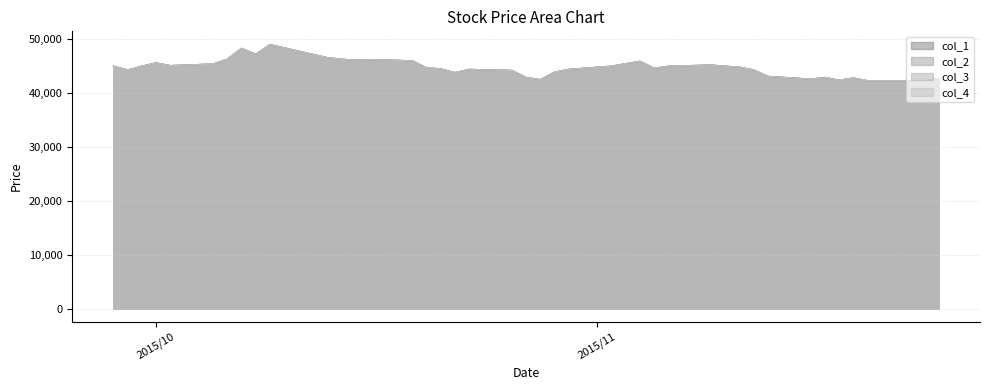

List the labels in order of col_3 value, largest first.

2015/10/09, 2015/10/07, 2015/10/08, 2015/10/13, 2015/10/06, 2015/10/14, 2015/10/16, 2015/10/15, 2015/10/19, 2015/11/04, 2015/10/01, 2015/10/05, 2015/11/09, 2015/10/02, 2015/09/28, 2015/09/30, 2015/11/02, 2015/11/06, 2015/11/10, 2015/11/11, 2015/10/20, 2015/11/05, 2015/10/21, 2015/10/23, 2015/10/30, 2015/09/29, 2015/11/12, 2015/10/26, 2015/10/29, 2015/10/22, 2015/11/13, 2015/10/27, 2015/11/17, 2015/11/19, 2015/11/25, 2015/11/16, 2015/10/28, 2015/11/18, 2015/11/20, 2015/11/24